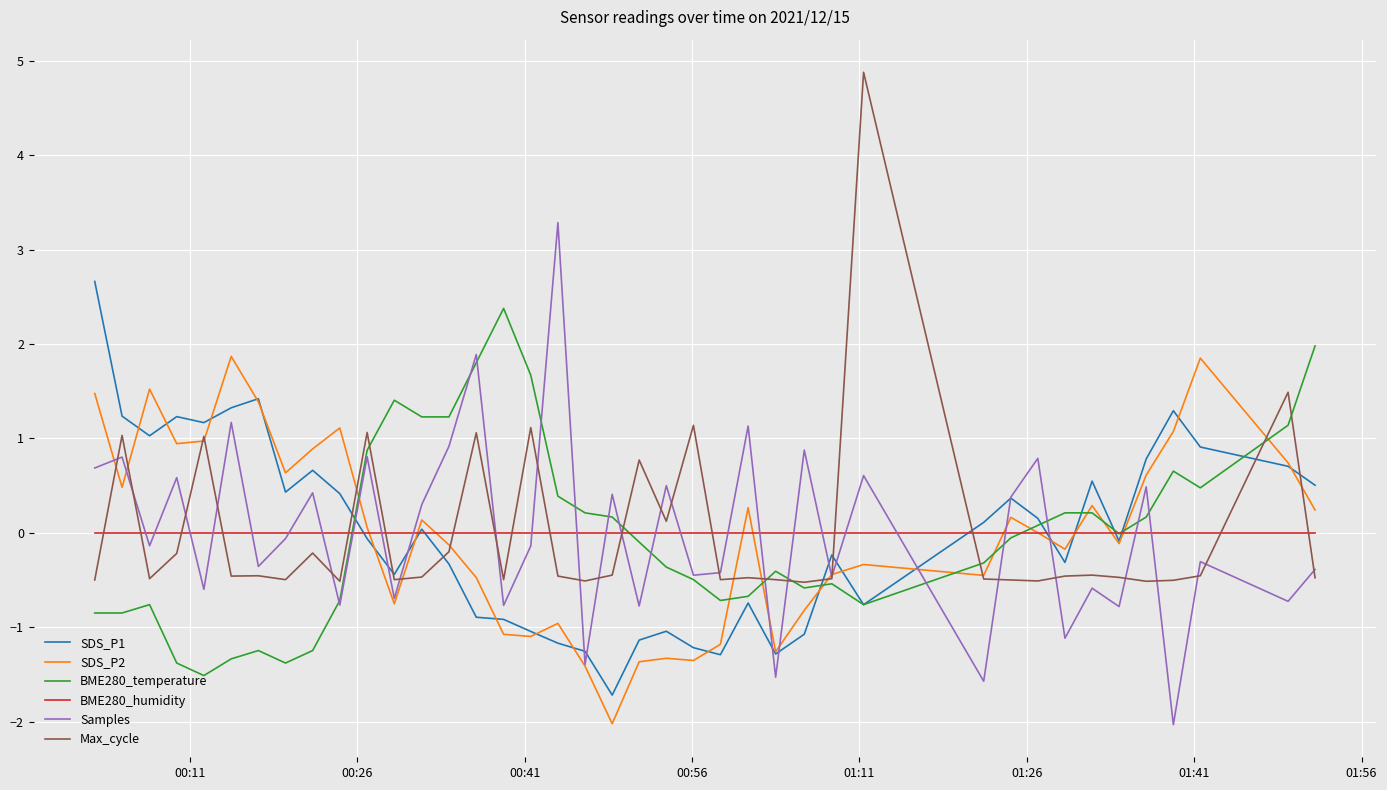

What is the minimum value shown in the chart?

-2.0